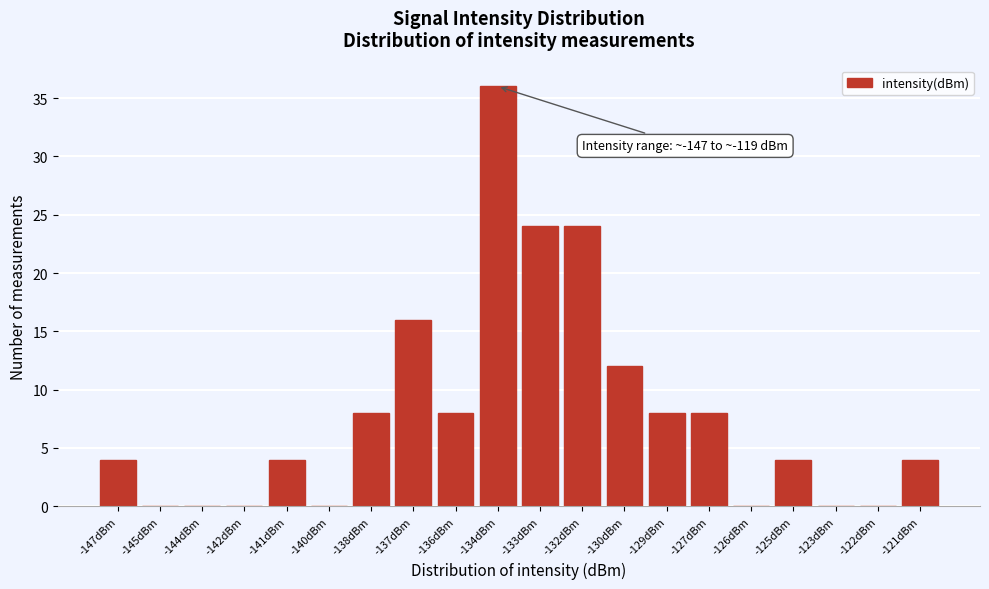

Reading right to left, list all the values displayed in this chart.

-121dBm=4	-122dBm=0	-123dBm=0	-125dBm=4	-126dBm=0	-127dBm=8	-129dBm=8	-130dBm=12	-132dBm=24	-133dBm=24	-134dBm=36	-136dBm=8	-137dBm=16	-138dBm=8	-140dBm=0	-141dBm=4	-142dBm=0	-144dBm=0	-145dBm=0	-147dBm=4